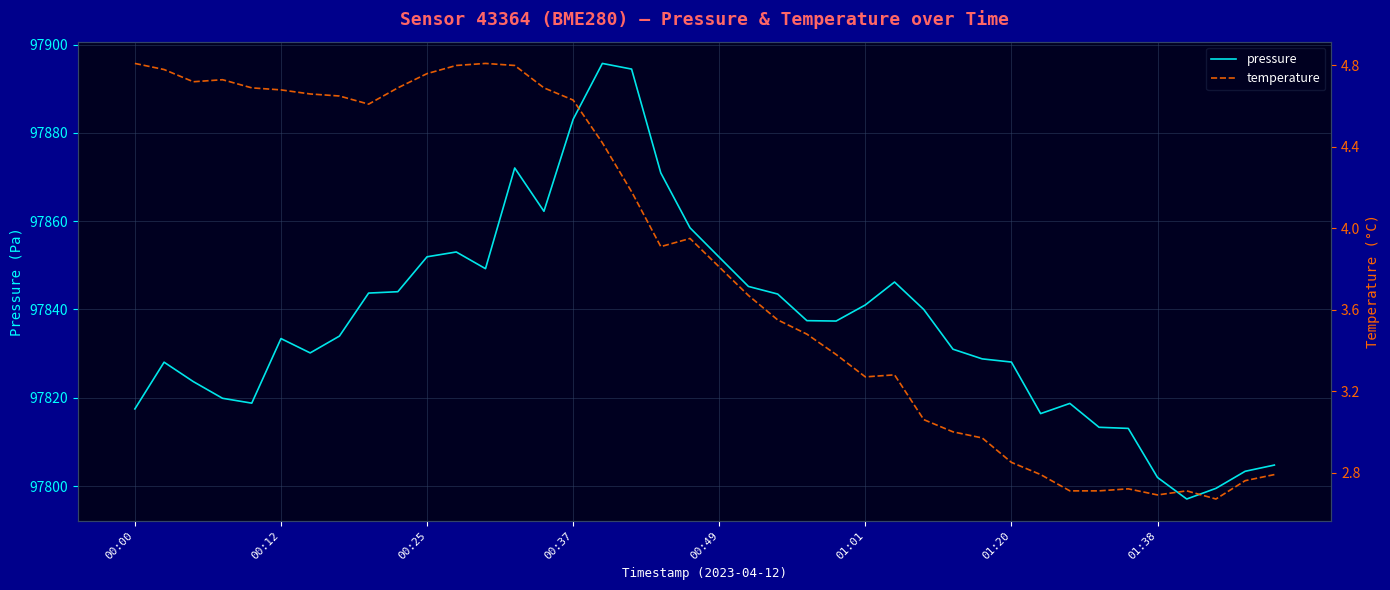

What position from the left is 00:25?

11